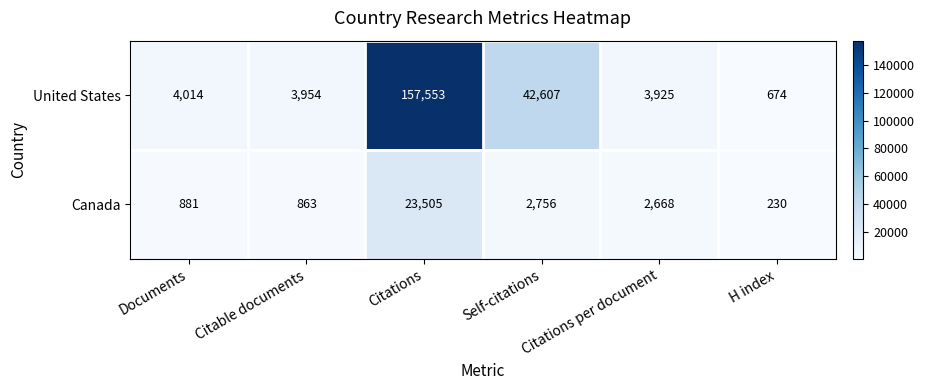

List the series in order of their overall mean, lowest first.

Canada, United States